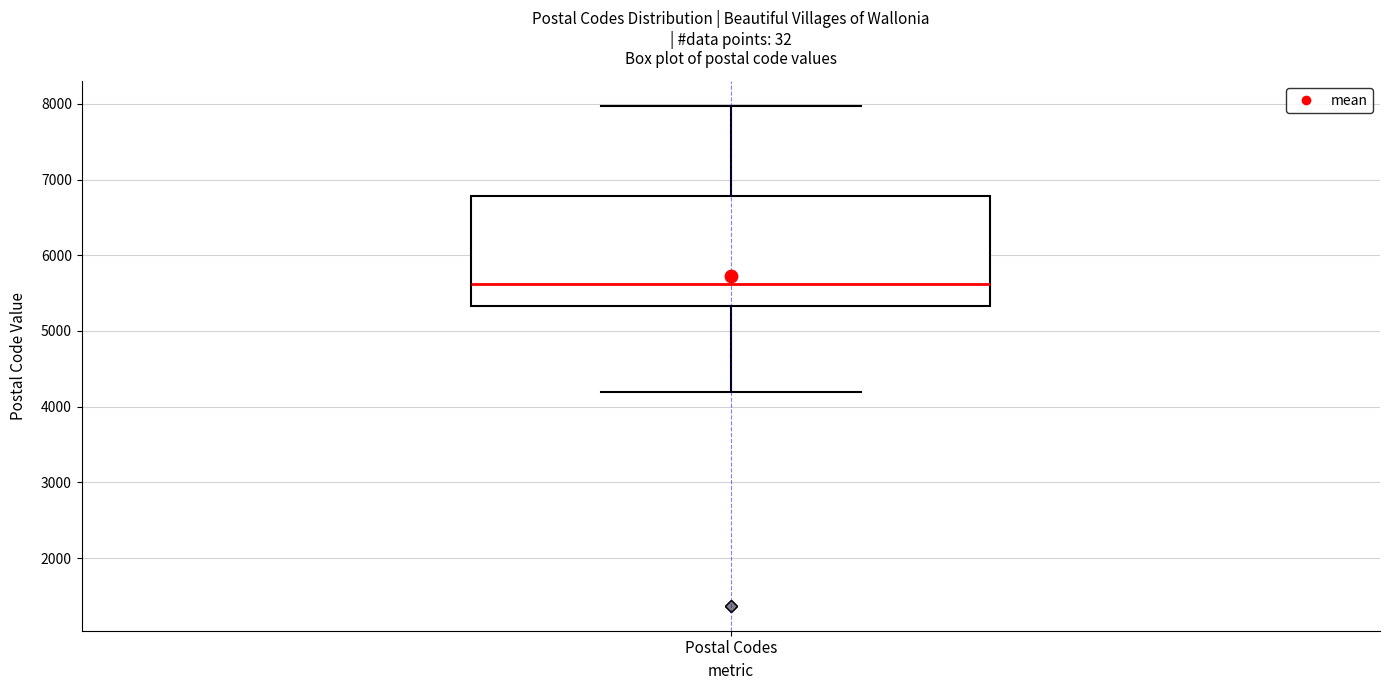

Where is the upper edge of the box for Postal Codes on the y-axis? The values are not printed on the chart, so give them approximately, as read against the axis.

6800